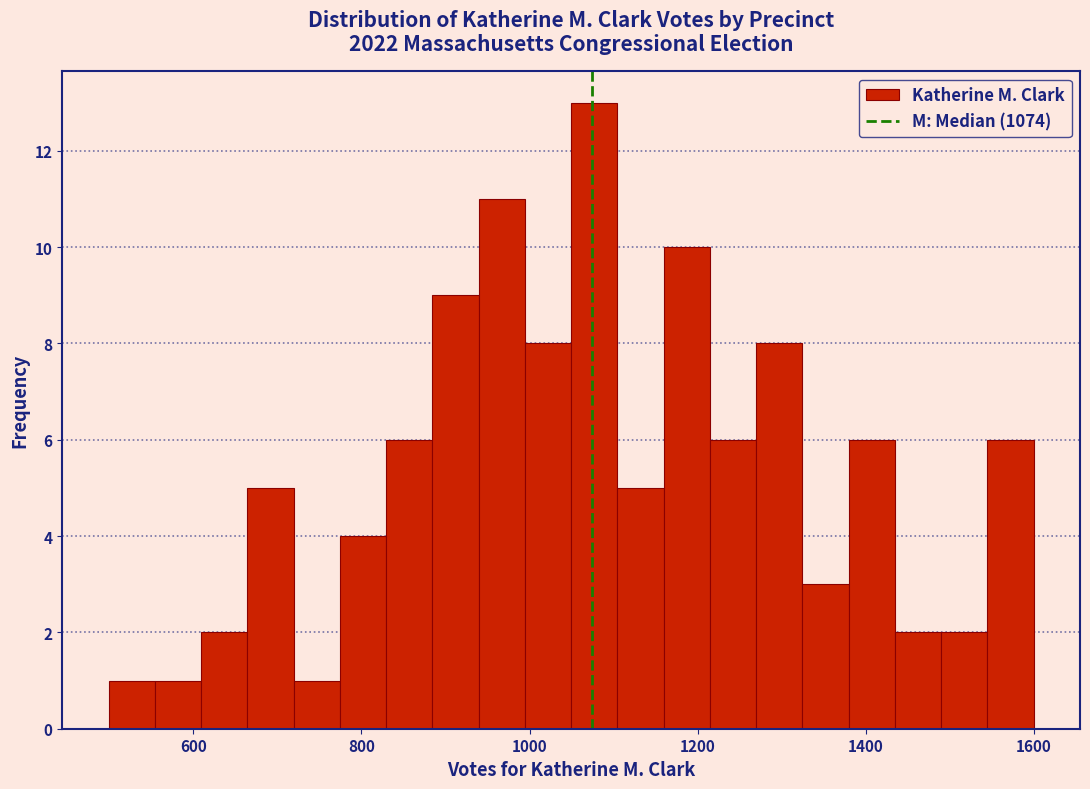

Around what value on the x-axis is the tallest bar? Give the approximate position of its centre, as read against the axis.

1080